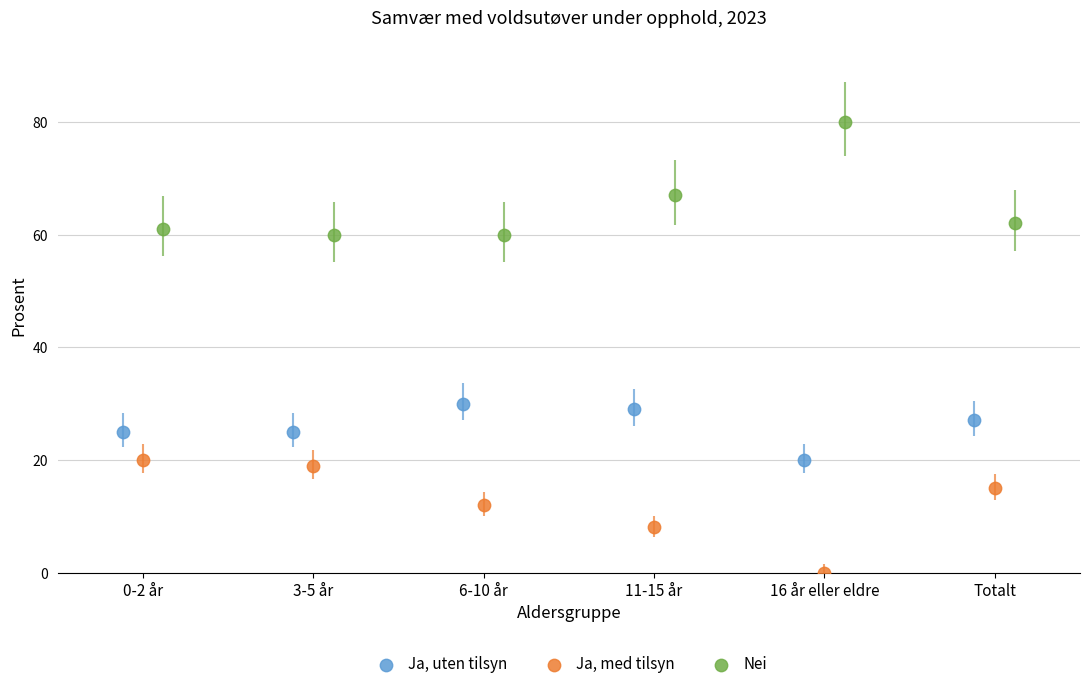

Which series reaches the minimum Y coordinate?

Ja, med tilsyn